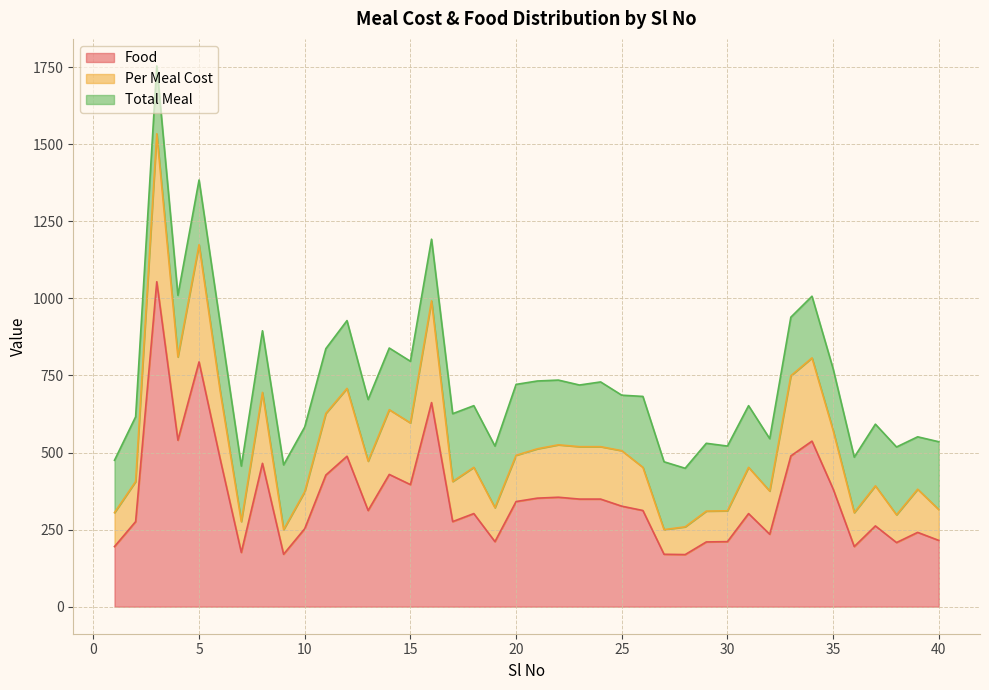

True or false: Food and Per Meal Cost intersect in this chart.

False